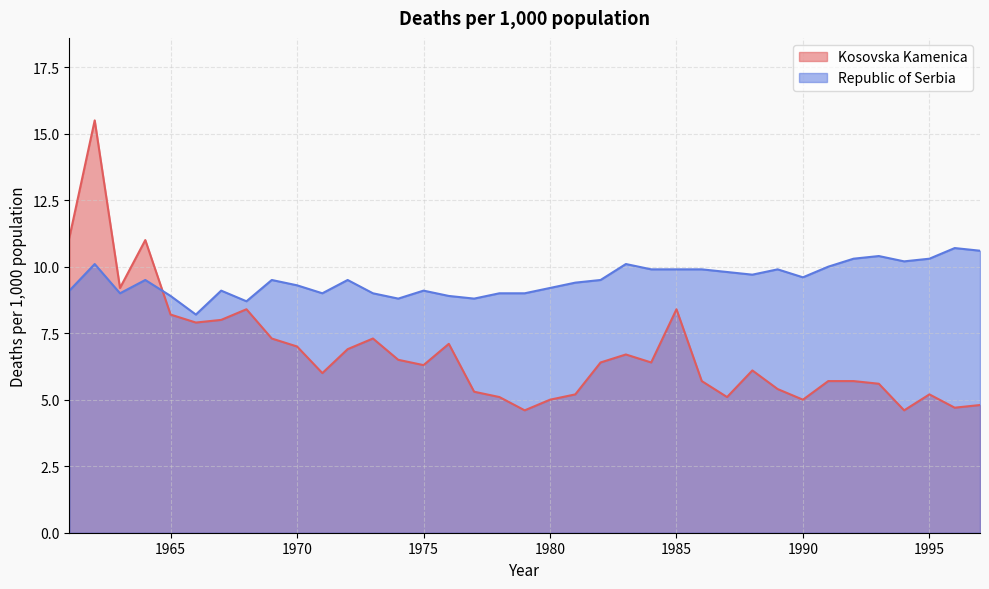

Does the chart display data point markers on the line(s)?

No